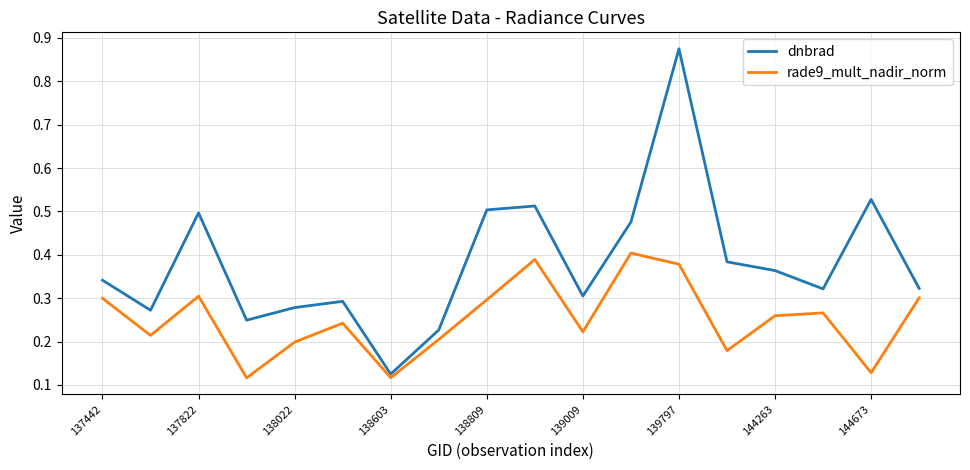

What is the sum of all dnbrad values?

6.9